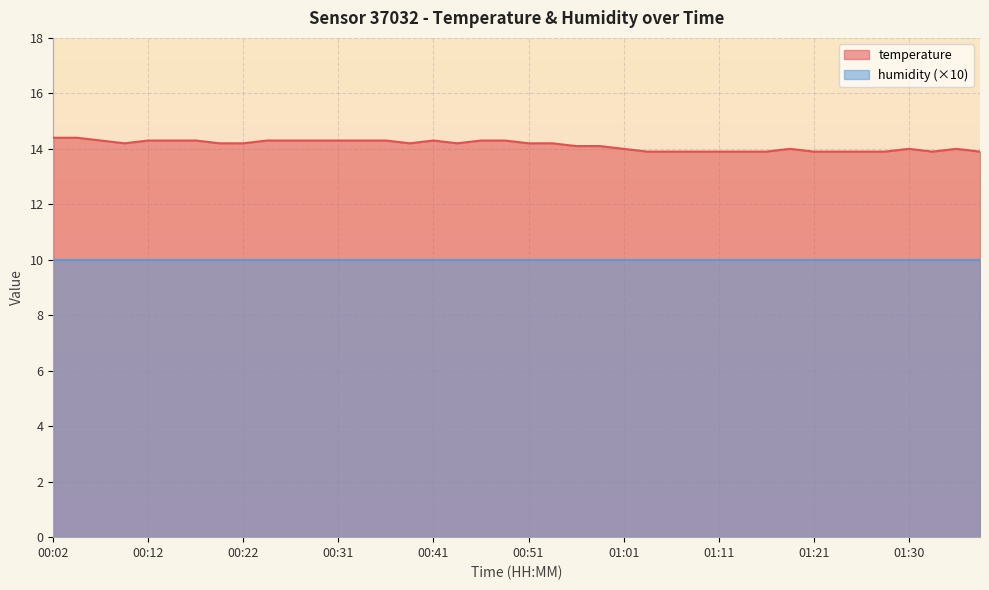

At which category does the data reach its first local peak?

00:41